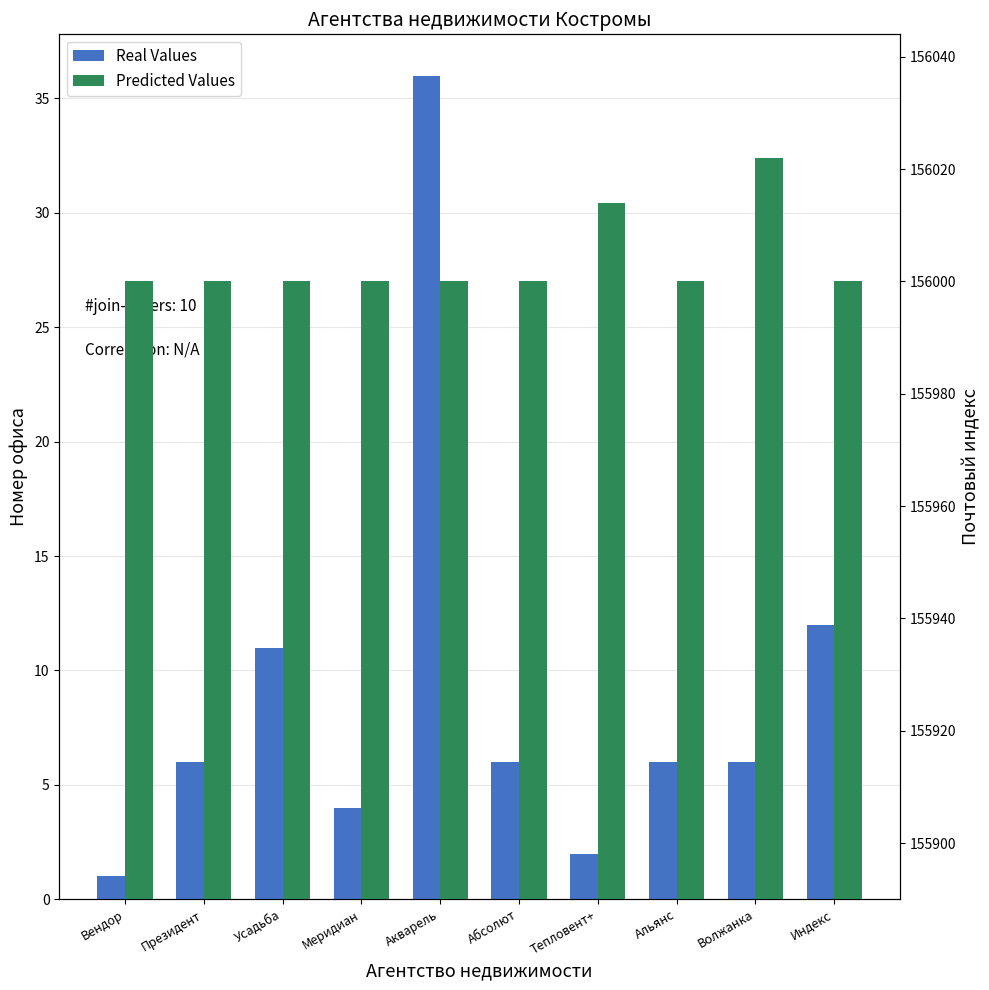

Reading left to right, list all the values displayed in this chart.

Real Values: 1	6	11	4	36	6	2	6	6	12
Predicted Values: 156000	156000	156000	156000	156000	156000	156014	156000	156022	156000